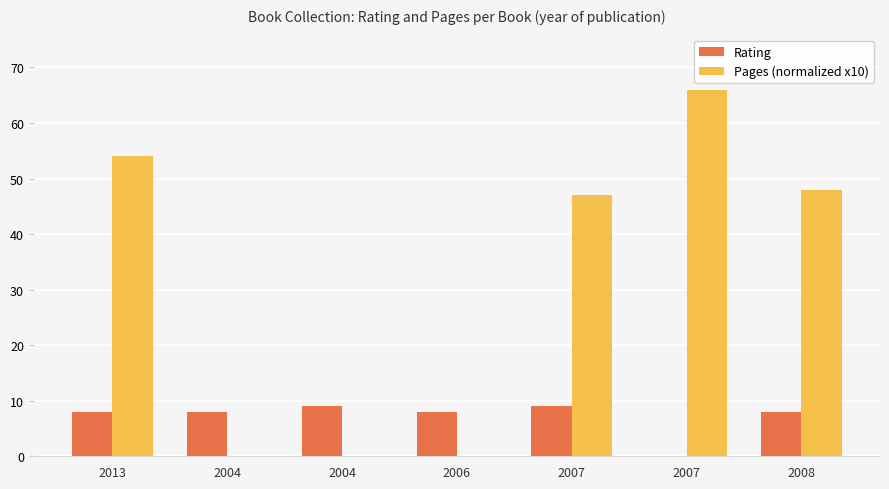

At how many categories does at least one series exceed 52?

2